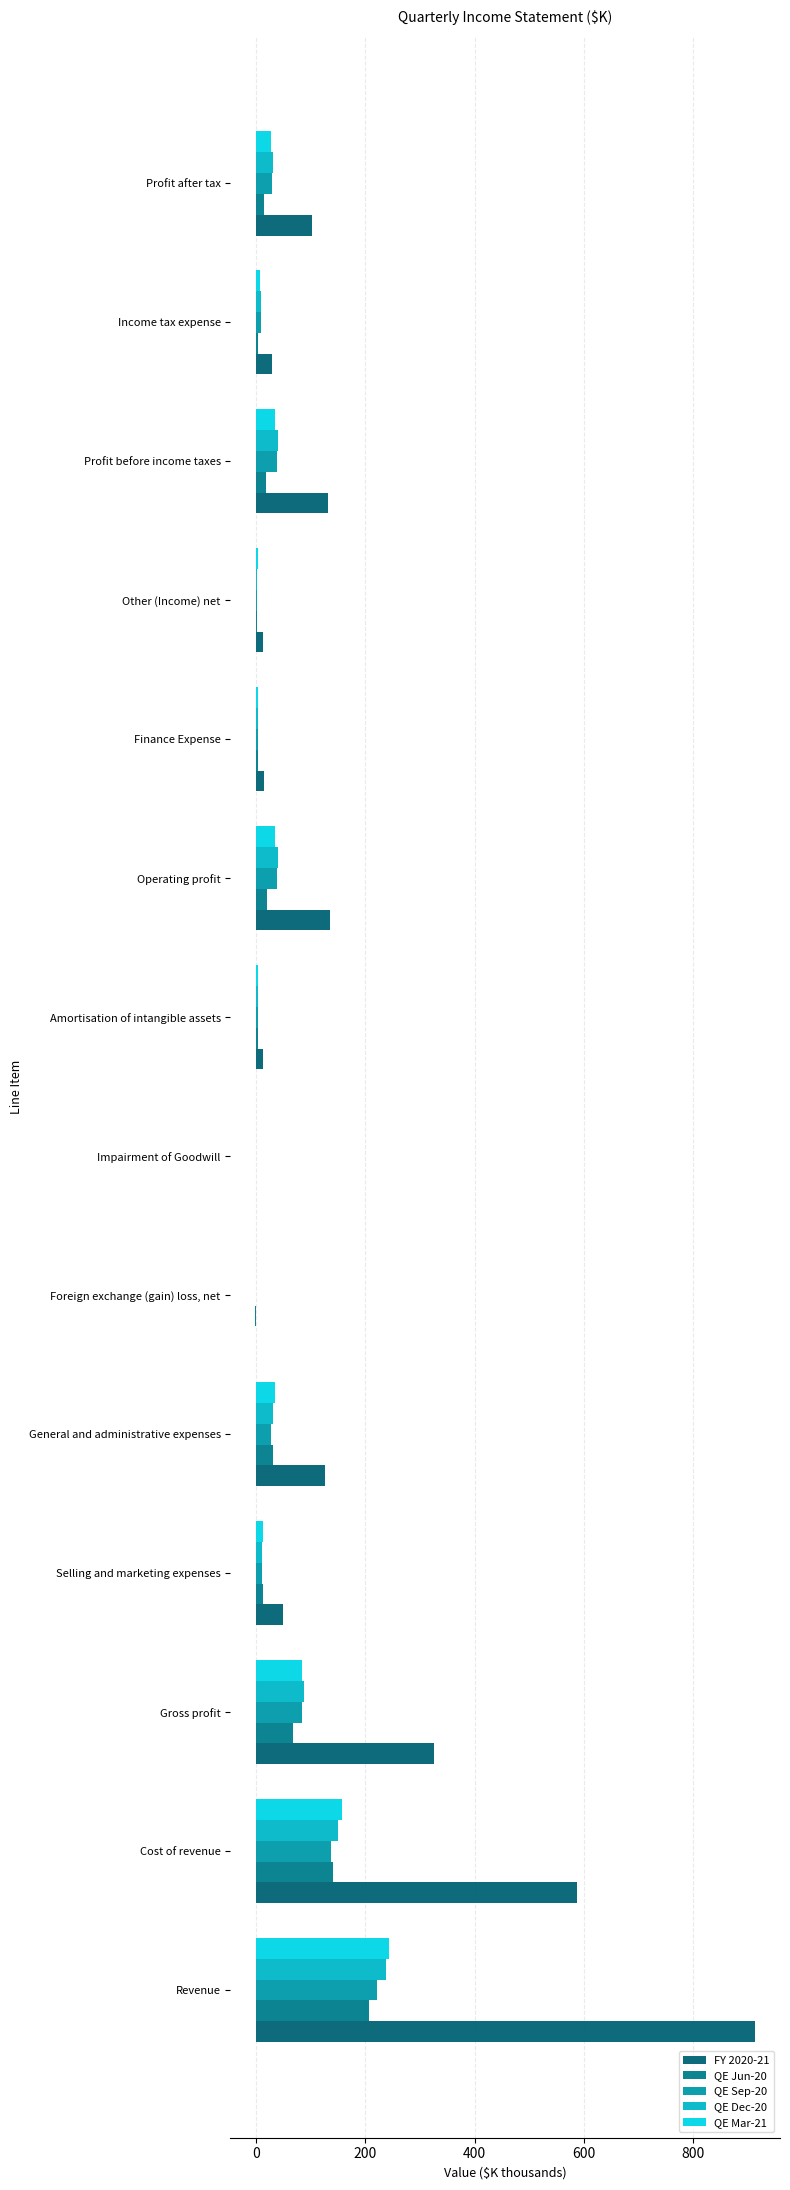

What is the difference between the maximum and minimum values in the QE Mar-21 series?

243.9